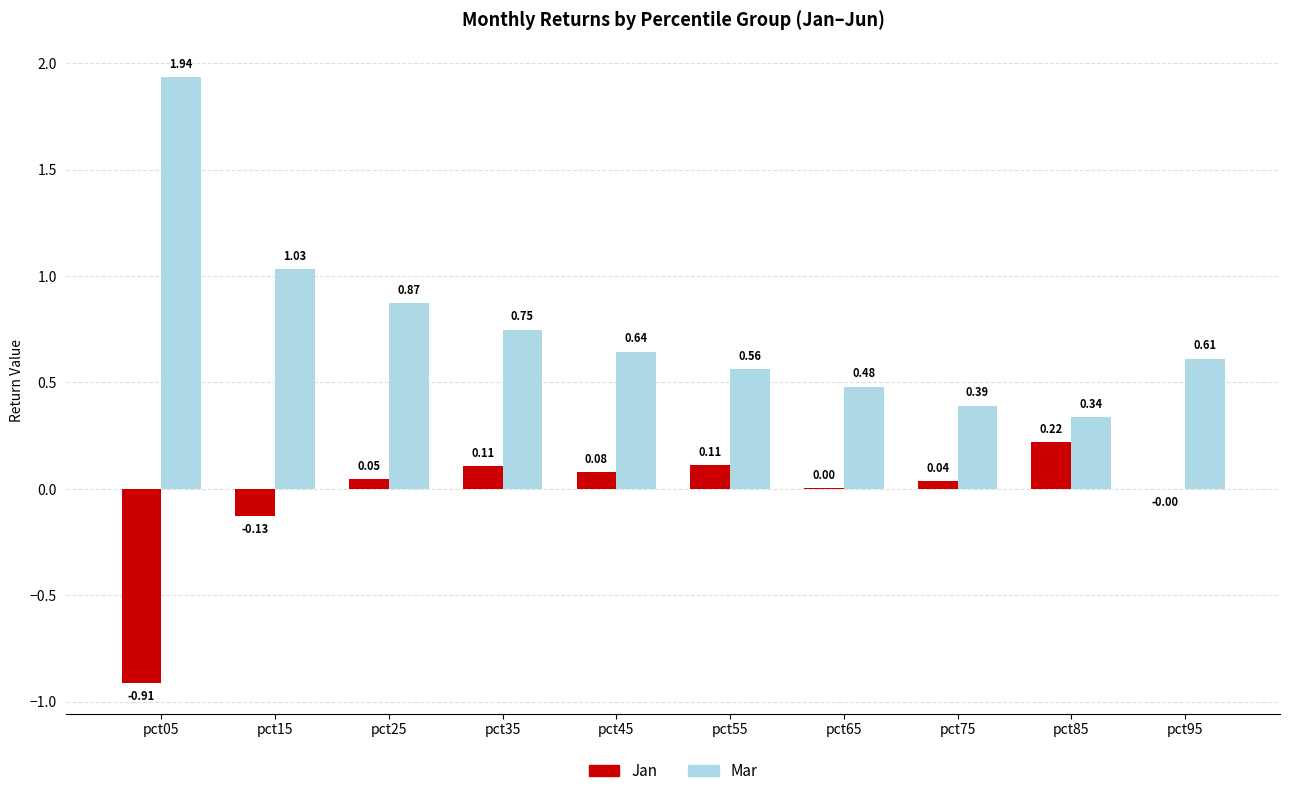

At which category is the sum across all series the highest?

pct05